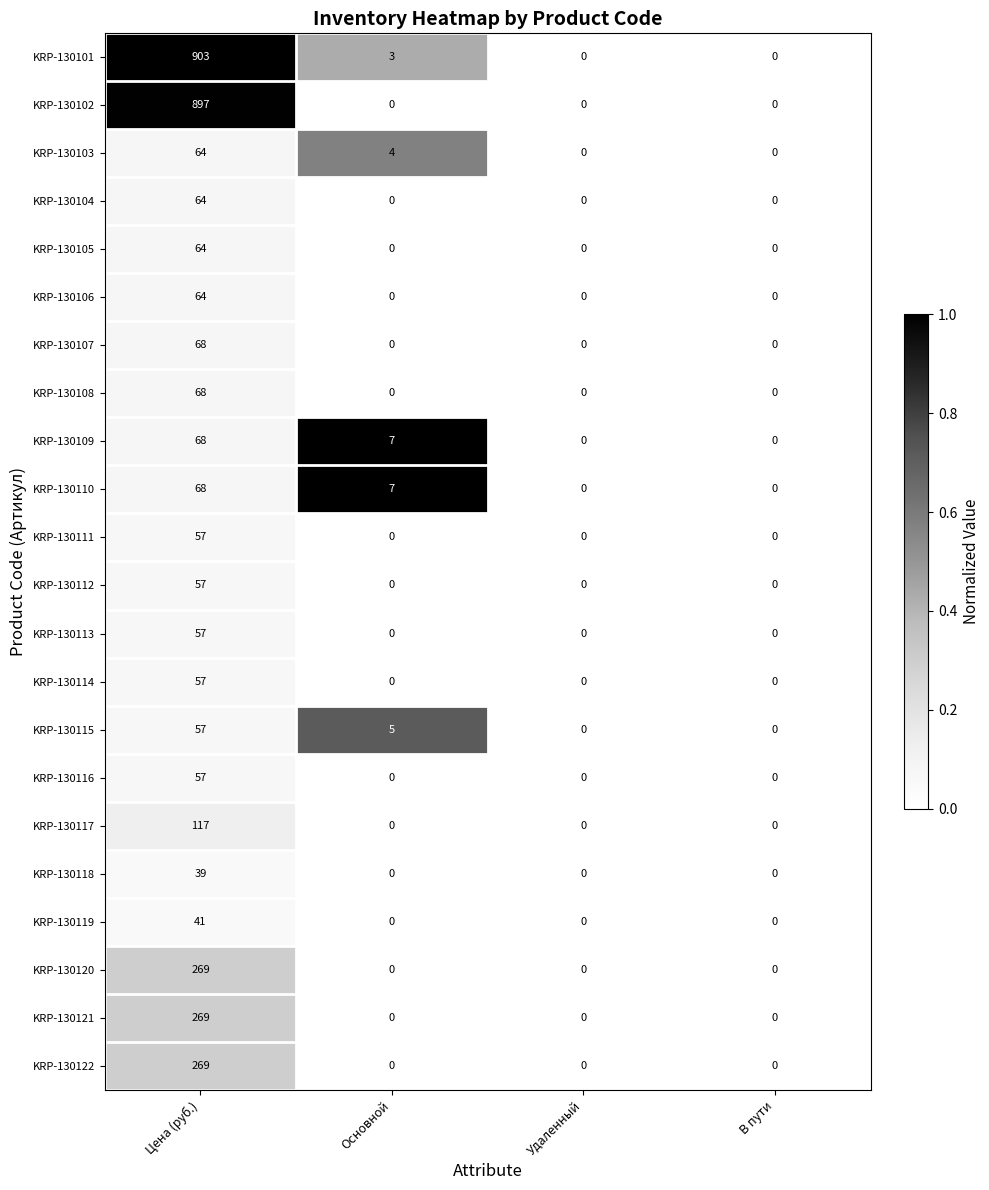

What is the greatest value displayed?

903